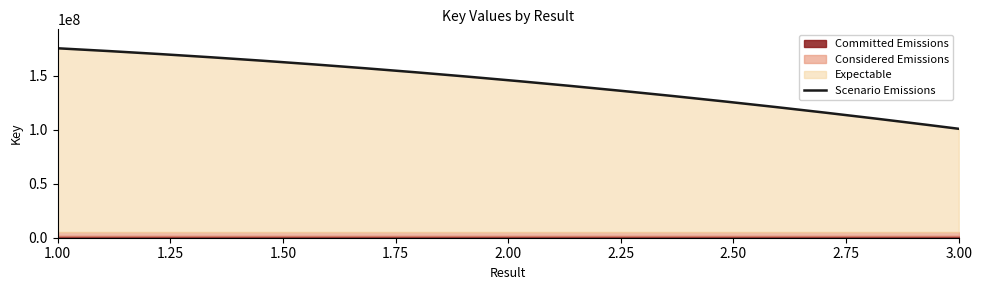

Reading left to right, extract all data points from this chart.

1=175460315	2=145895942	3=100890734